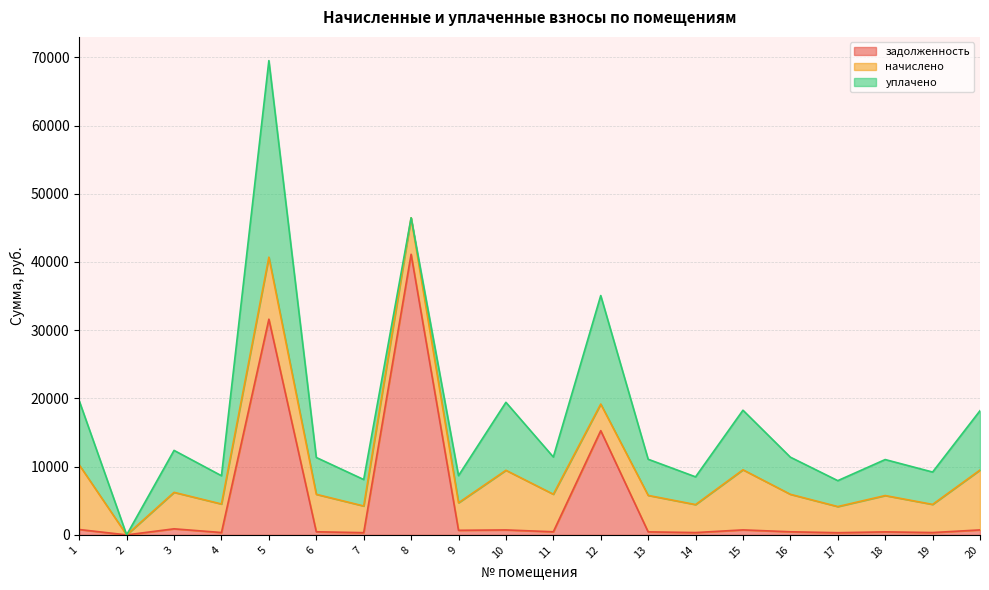

What is the sum of the задолженность values at 11 and 8?

41589.1